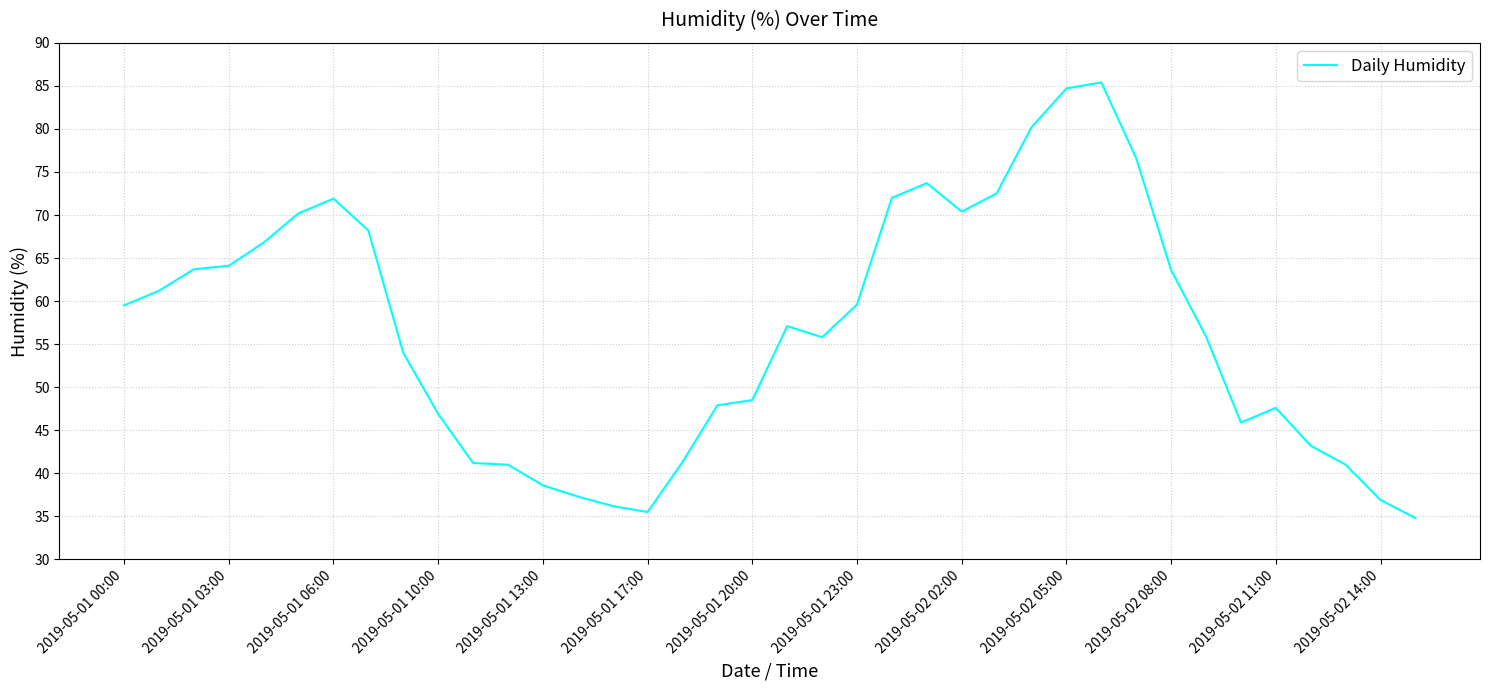

What is the minimum value shown in the chart?

34.8